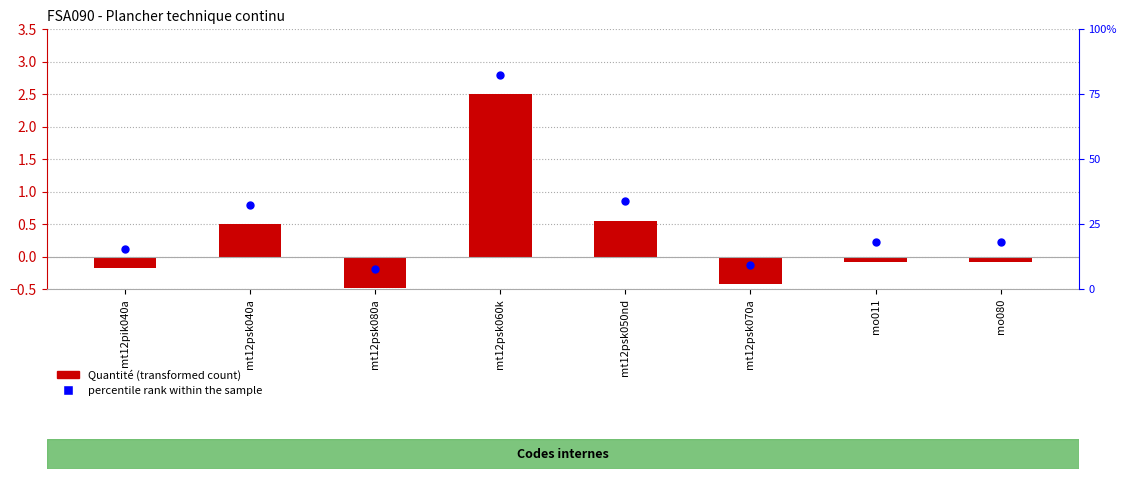

At how many categories does at least one series exceed 2?

1